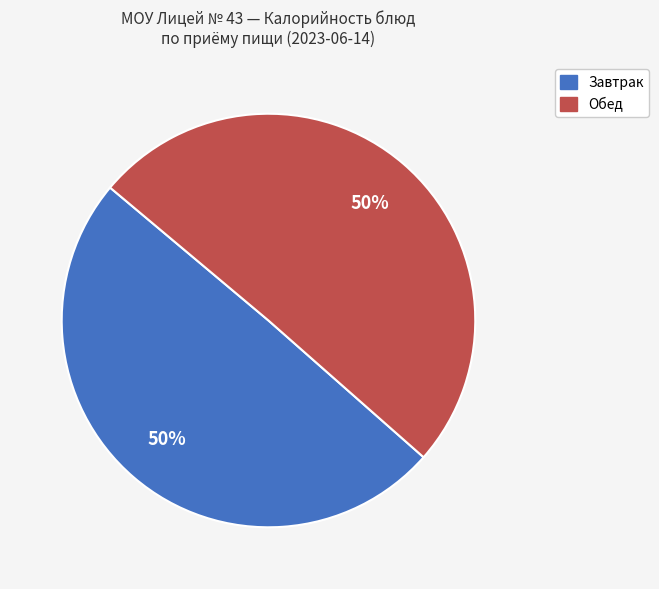

To the nearest percent, what is the average slice percentage?

50%